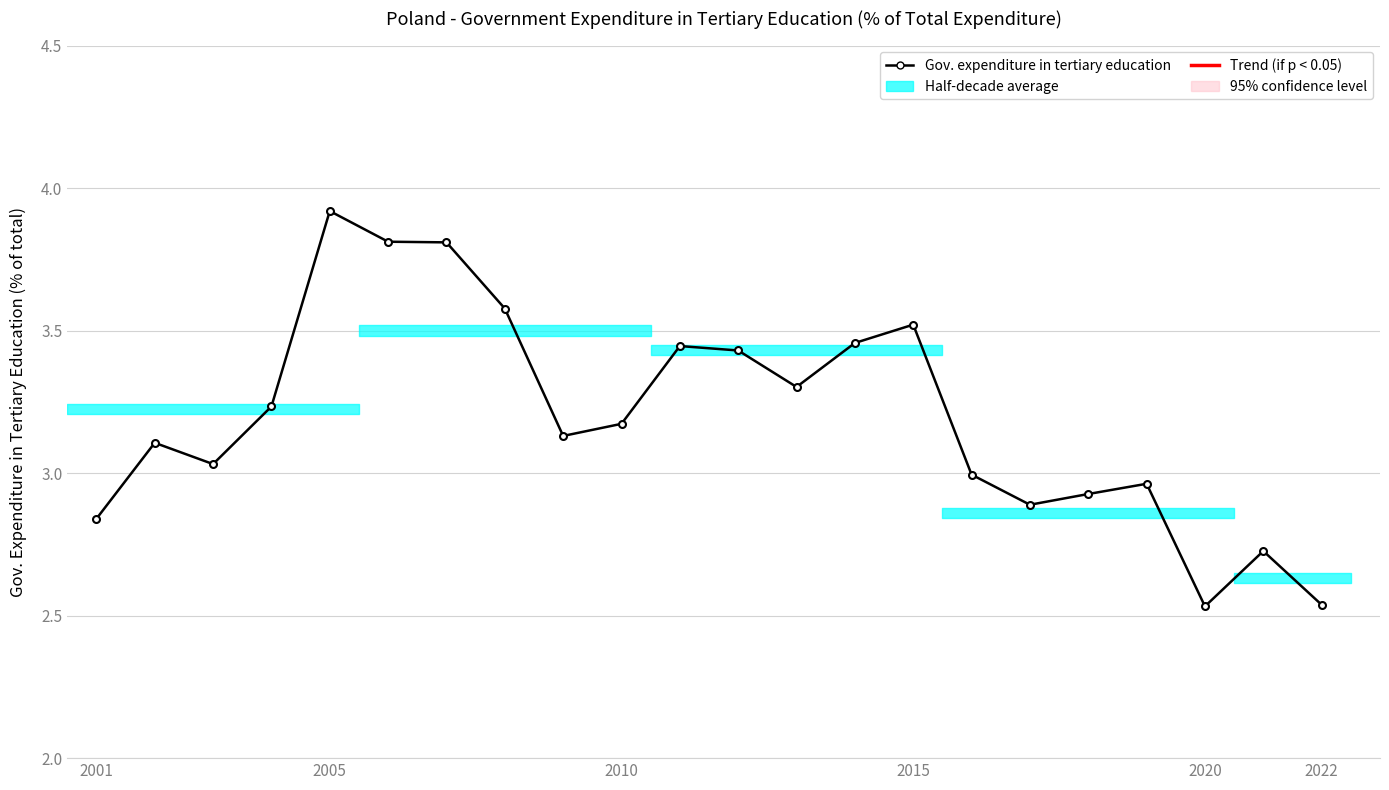

What is the sum of all values?

70.4